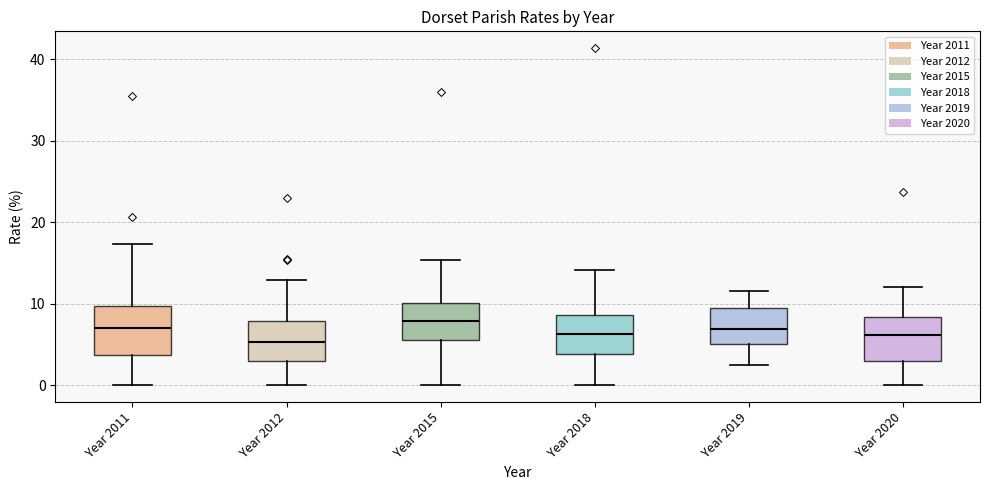

Reading left to right, transcribe this box plot: for each box, give where its median line is, the range the box spans, and where its two whiskers end, as read against the y-axis. The values are not printed on the chart, so give them approximately, as read against the axis.

Year 2011: median 7, box 4 to 10, whiskers 0 to 17
Year 2012: median 5, box 3 to 8, whiskers 0 to 13
Year 2015: median 8, box 6 to 10, whiskers 0 to 15
Year 2018: median 6, box 4 to 9, whiskers 0 to 14
Year 2019: median 7, box 5 to 10, whiskers 2 to 12
Year 2020: median 6, box 3 to 8, whiskers 0 to 12